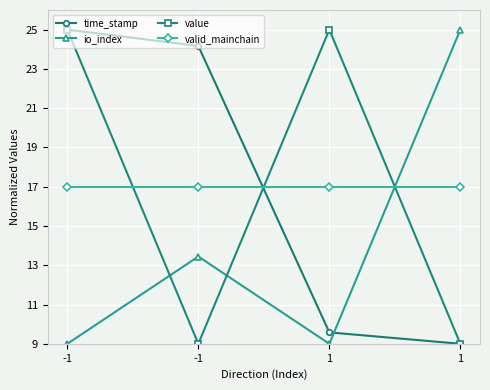

What is the total value across all series at -1?

76.0